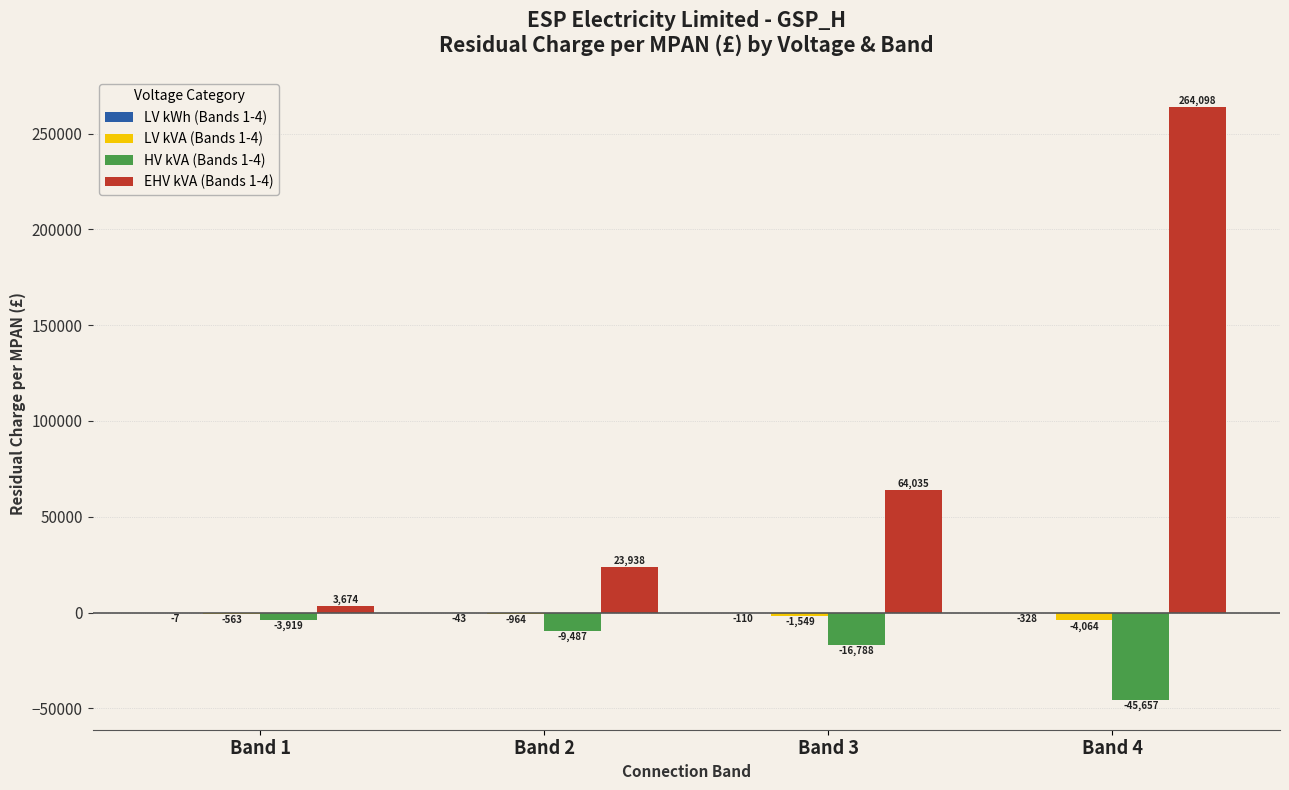

What is the average value of the EHV kVA (Bands 1-4) series?

88936.4